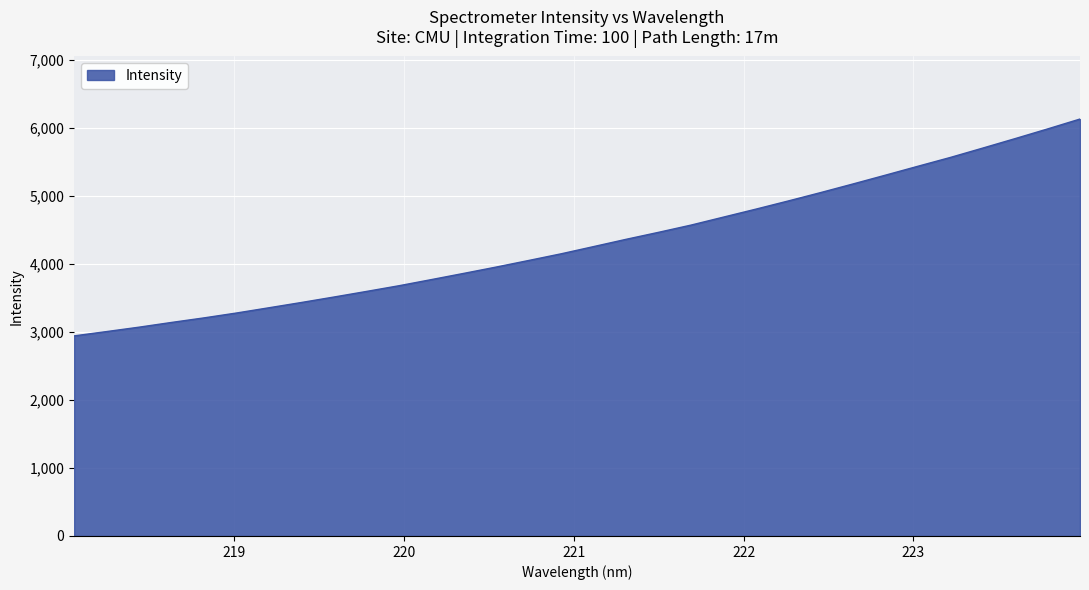

What is the difference between the second highest and minimum values?

3044.7